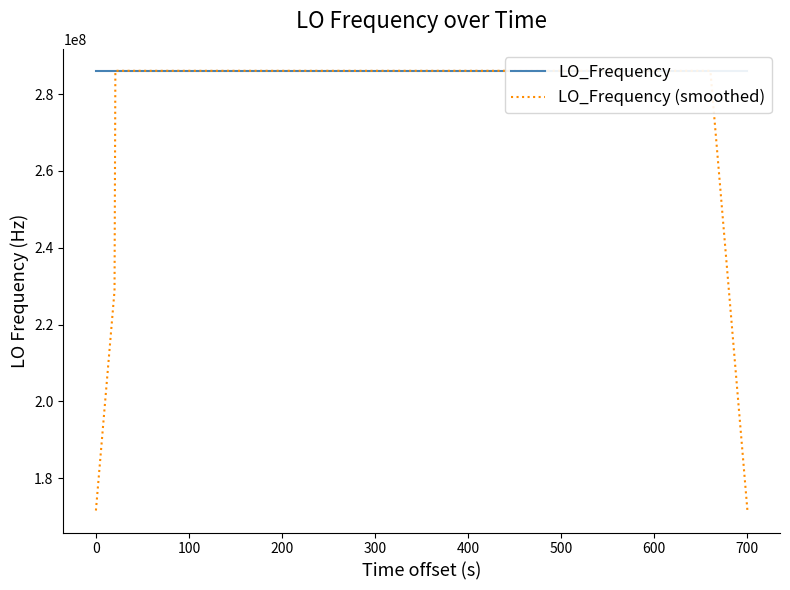

What is the maximum value for LO_Frequency (smoothed)?

286047001.2